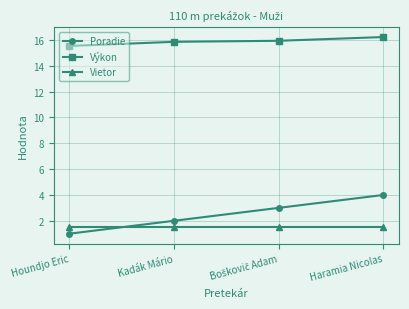

Where do Poradie and Vietor first cross each other?

Houndjo Eric and Kadák Mário